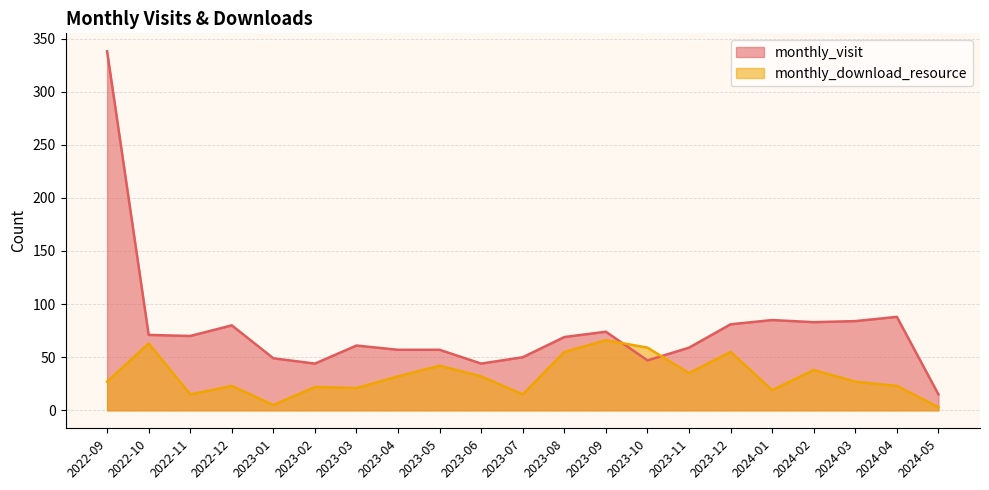

How many times do monthly_download_resource and monthly_visit cross each other?

2